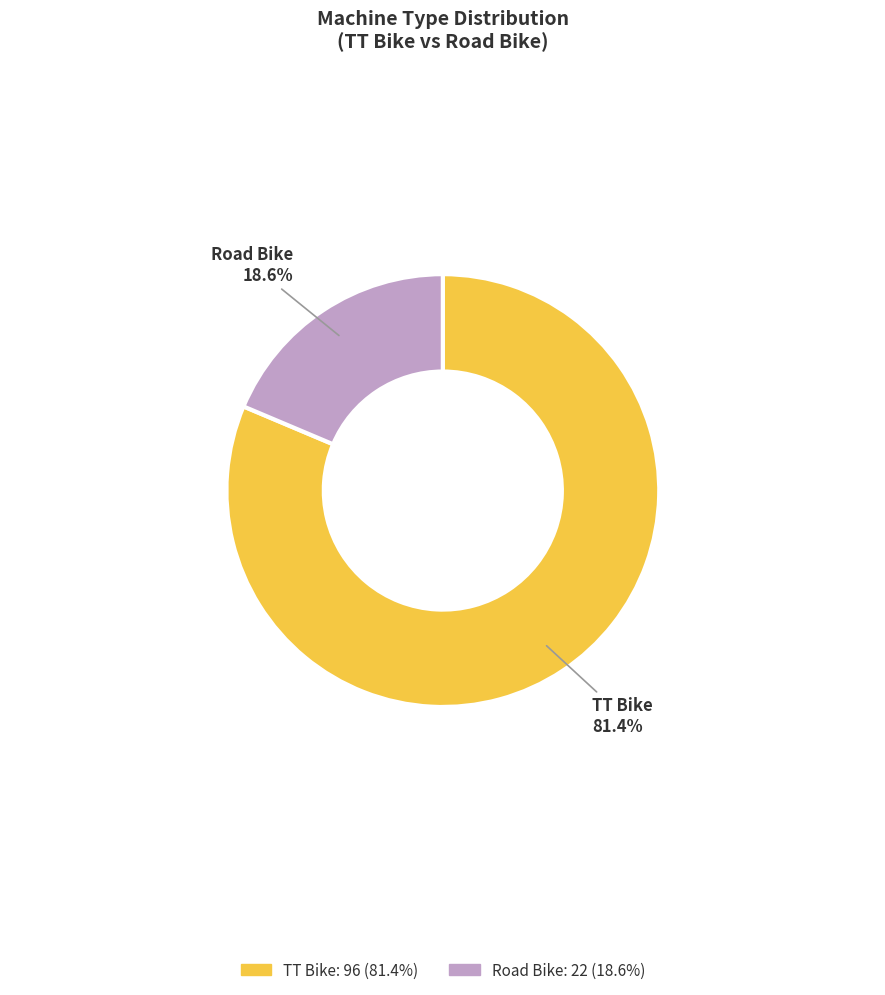

True or false: TT Bike accounts for 81% of the total.

True